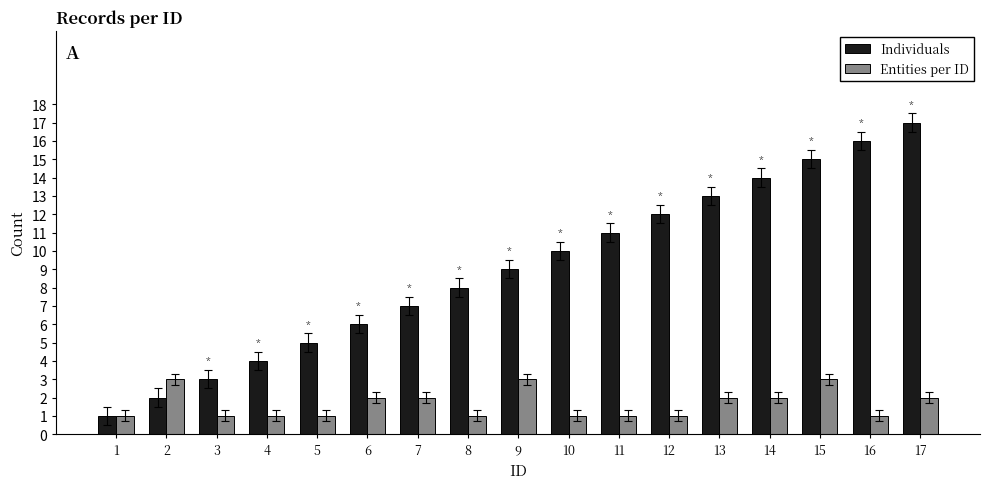

Is the value of Individuals at 14 greater than the value of Entities per ID at 16?

Yes